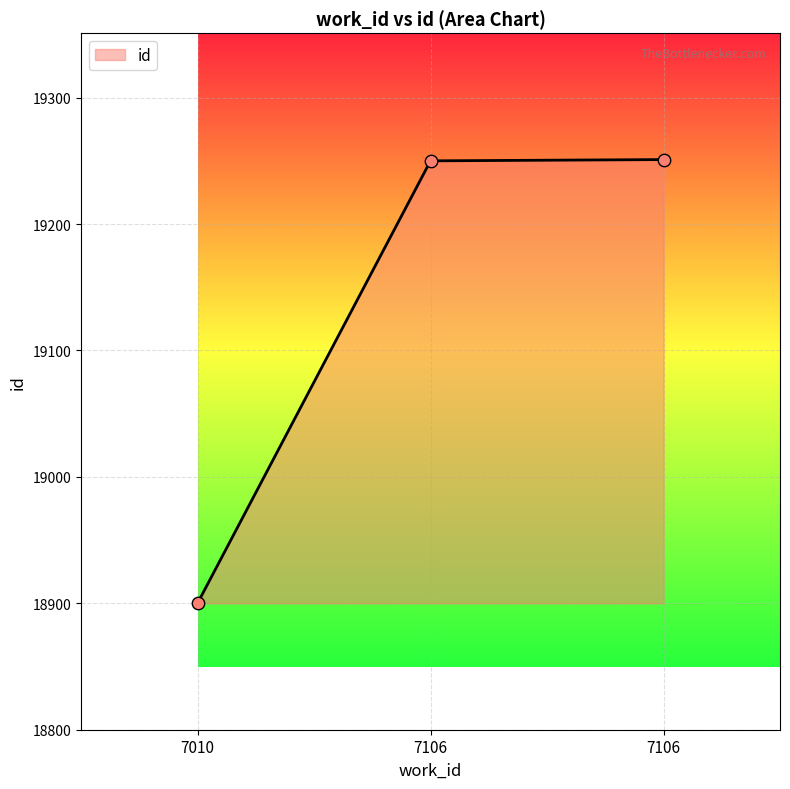

How many categories are shown in the chart?

3